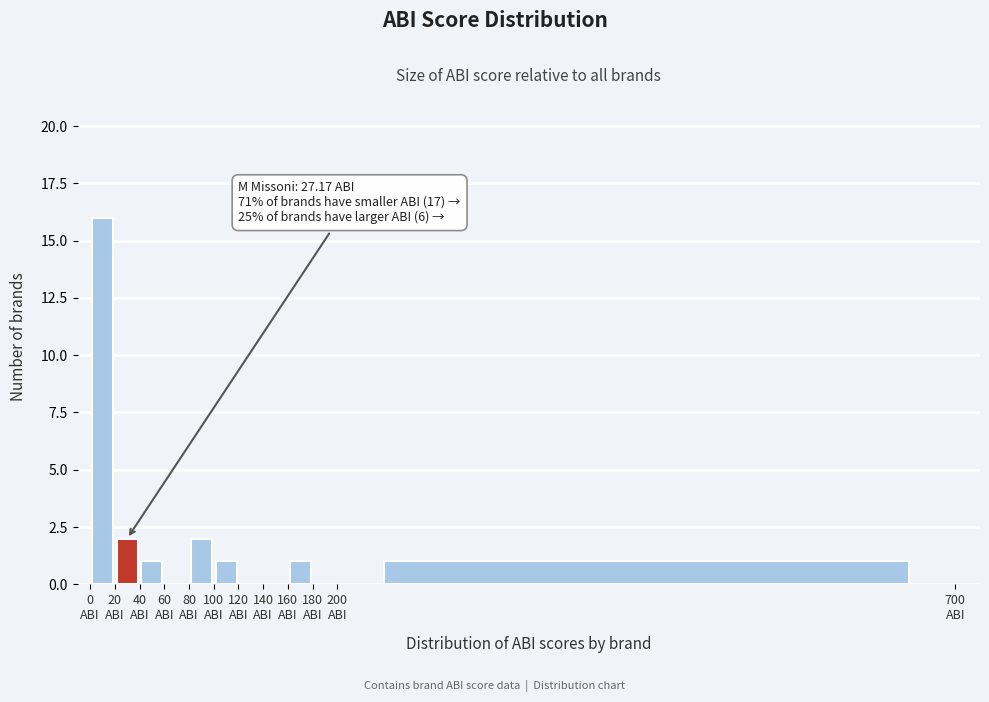

Over which range of the x-axis is the bar tallest?

0 to 20